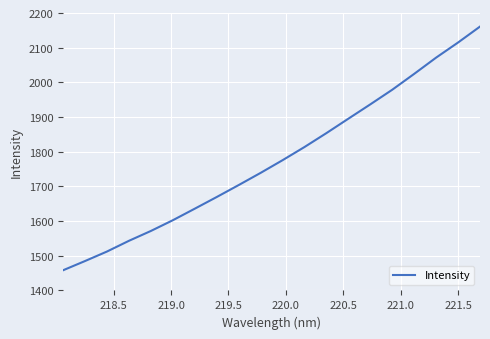

Count the number of data series in this chart.

1